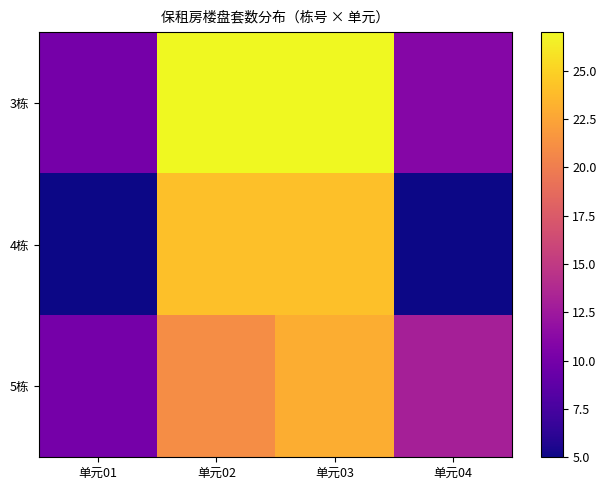

At which category is the sum across all series the highest?

单元03